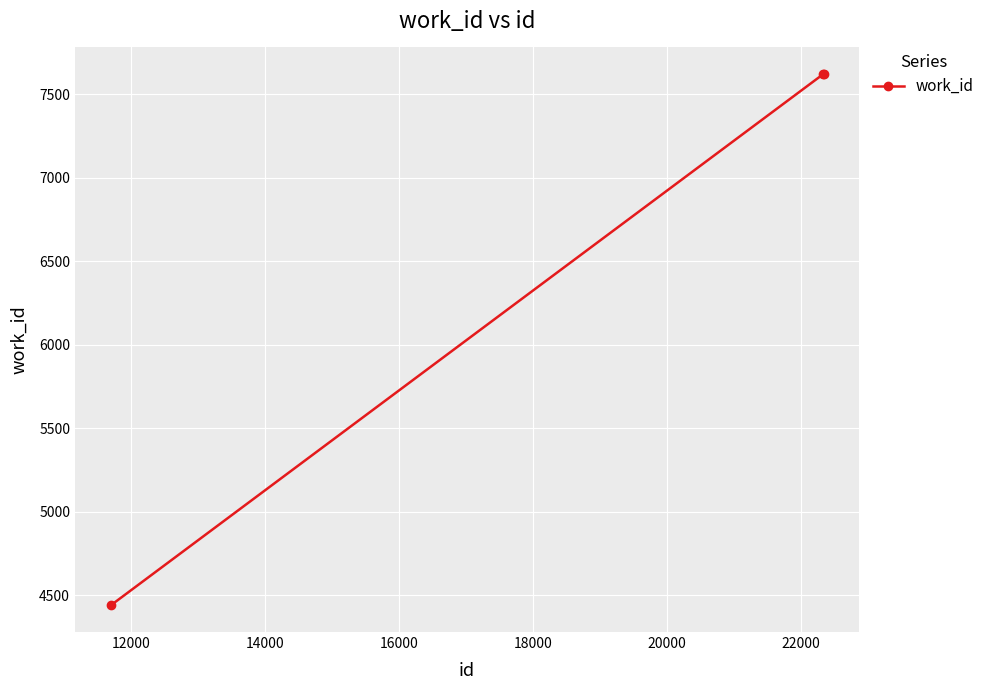

What is the greatest value displayed?

7622